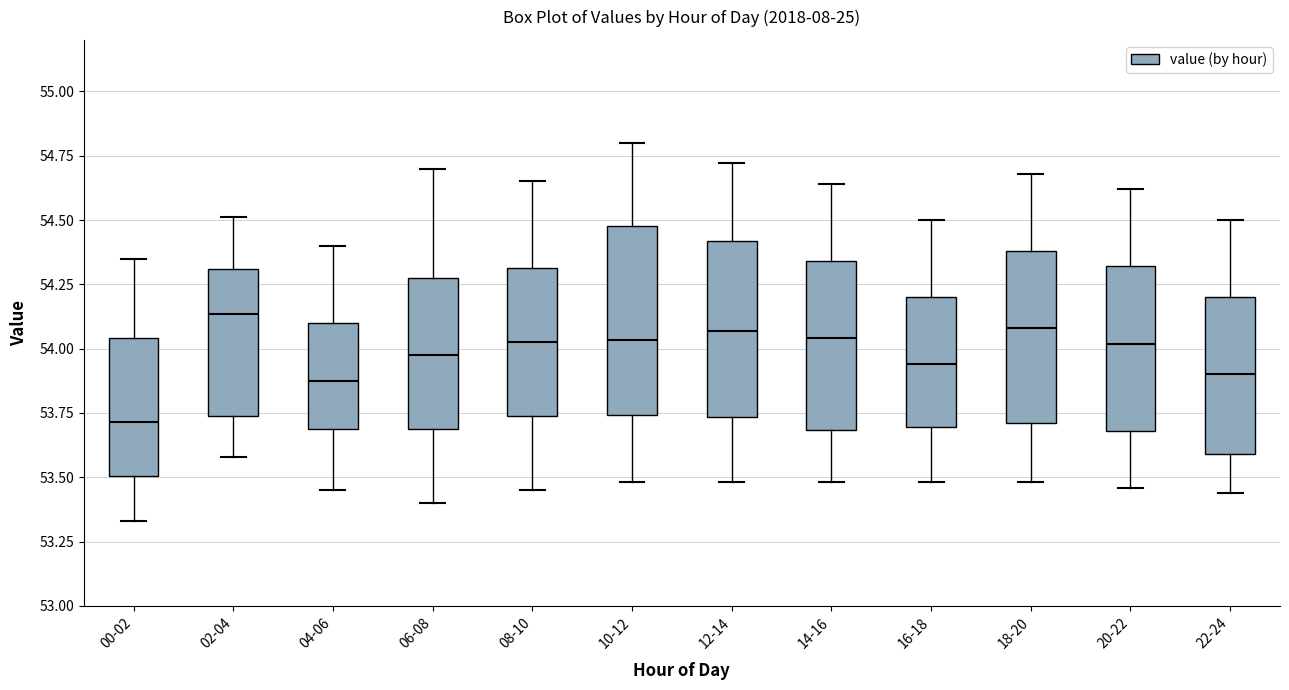

Reading left to right, read every box against the y-axis: the position of its median line, the range the box covers, and the ends of its whiskers. The values are not printed on the chart, so give them approximately, as read against the axis.

00-02: median 53.70, box 53.50 to 54.05, whiskers 53.35 to 54.35
02-04: median 54.15, box 53.75 to 54.30, whiskers 53.60 to 54.50
04-06: median 53.90, box 53.70 to 54.10, whiskers 53.45 to 54.40
06-08: median 54.00, box 53.70 to 54.30, whiskers 53.40 to 54.70
08-10: median 54.05, box 53.75 to 54.30, whiskers 53.45 to 54.65
10-12: median 54.05, box 53.75 to 54.50, whiskers 53.50 to 54.80
12-14: median 54.05, box 53.75 to 54.40, whiskers 53.50 to 54.70
14-16: median 54.05, box 53.70 to 54.35, whiskers 53.50 to 54.65
16-18: median 53.95, box 53.70 to 54.20, whiskers 53.50 to 54.50
18-20: median 54.10, box 53.70 to 54.40, whiskers 53.50 to 54.70
20-22: median 54.00, box 53.70 to 54.30, whiskers 53.45 to 54.60
22-24: median 53.90, box 53.60 to 54.20, whiskers 53.45 to 54.50